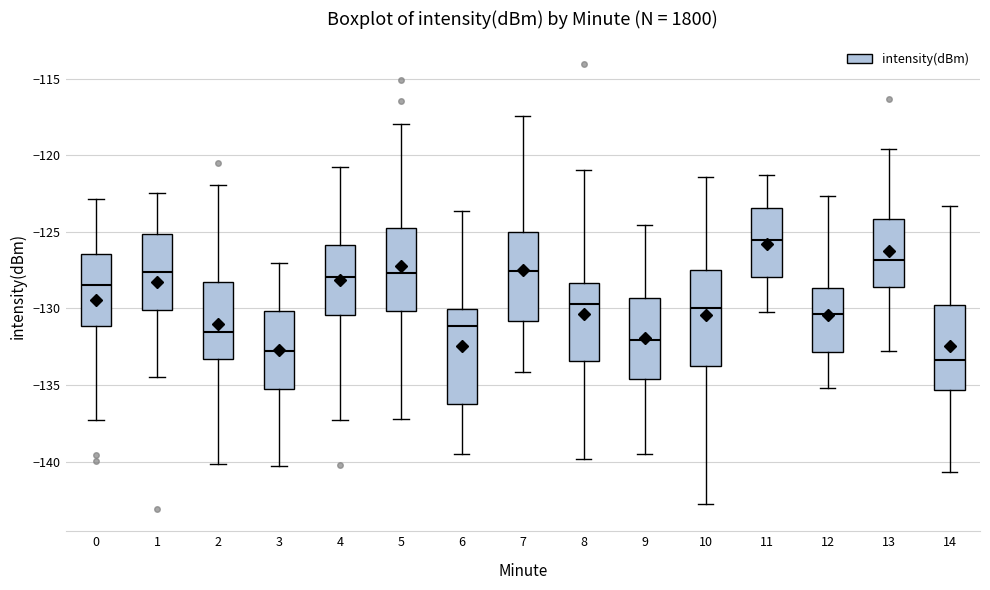

Where is the lower edge of the box at x = 9 on the y-axis? The values are not printed on the chart, so give them approximately, as read against the axis.

-134.5